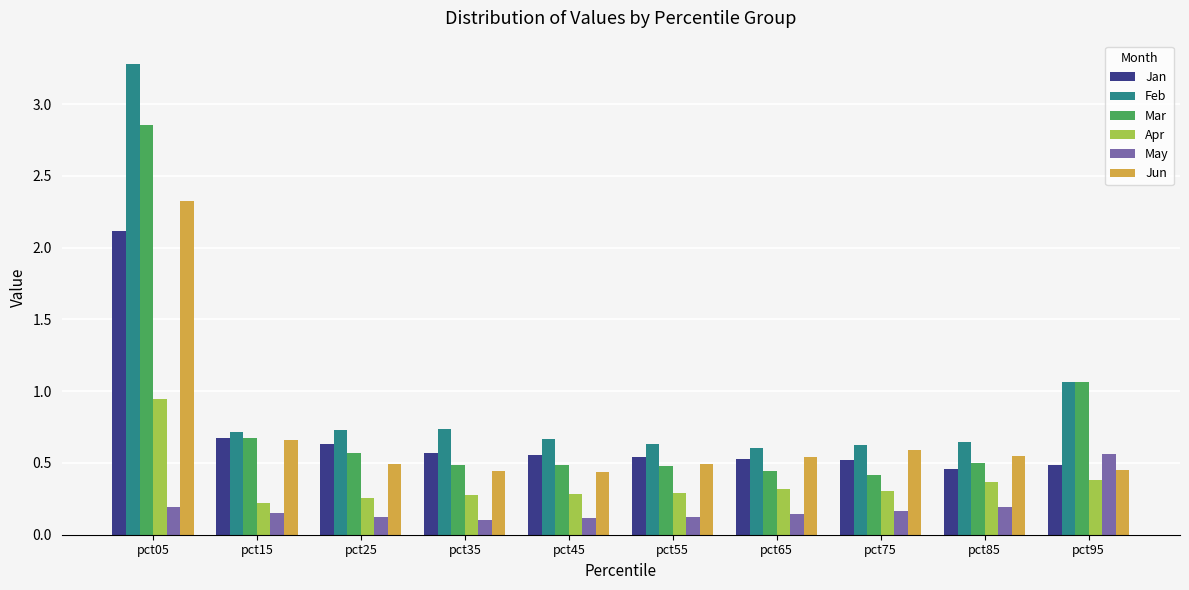

The value of May at pct15 is 0.1. True or false?

True